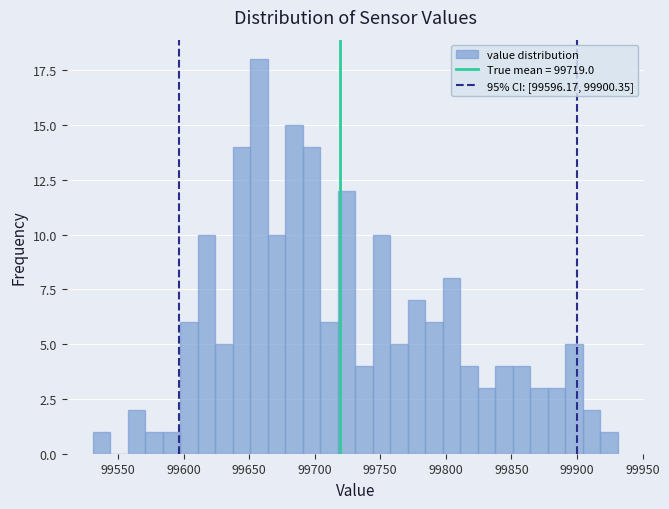

Read against the x-axis, roughly where is the centre of the tallest bar?

99660